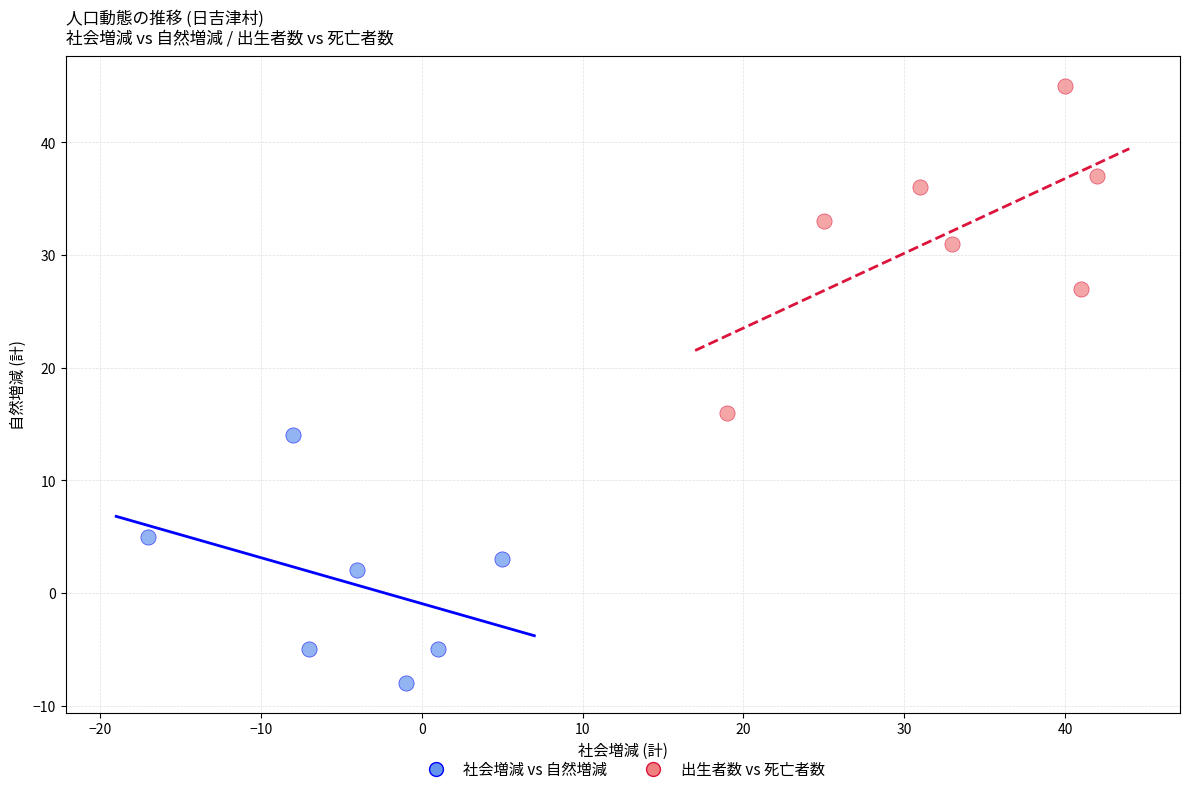

Which series has the largest Y range (max minus min)?

出生者数 vs 死亡者数